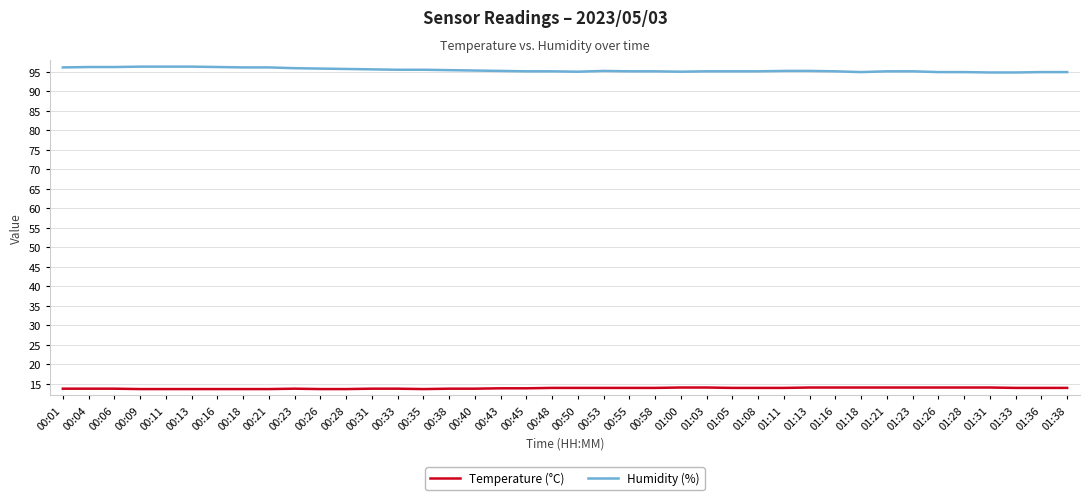

The Temperature (°C) series shows 2.8 at 00:23. True or false?

False